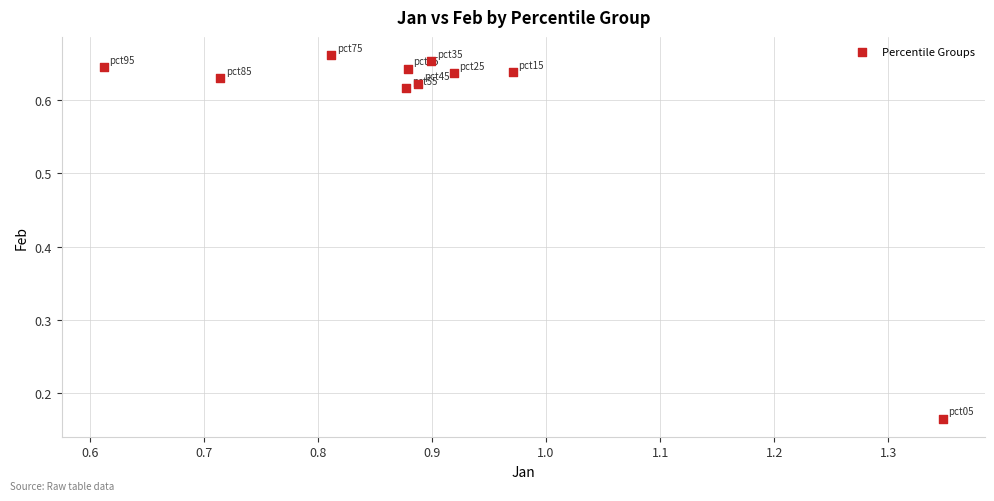

What is the average X value?

0.9